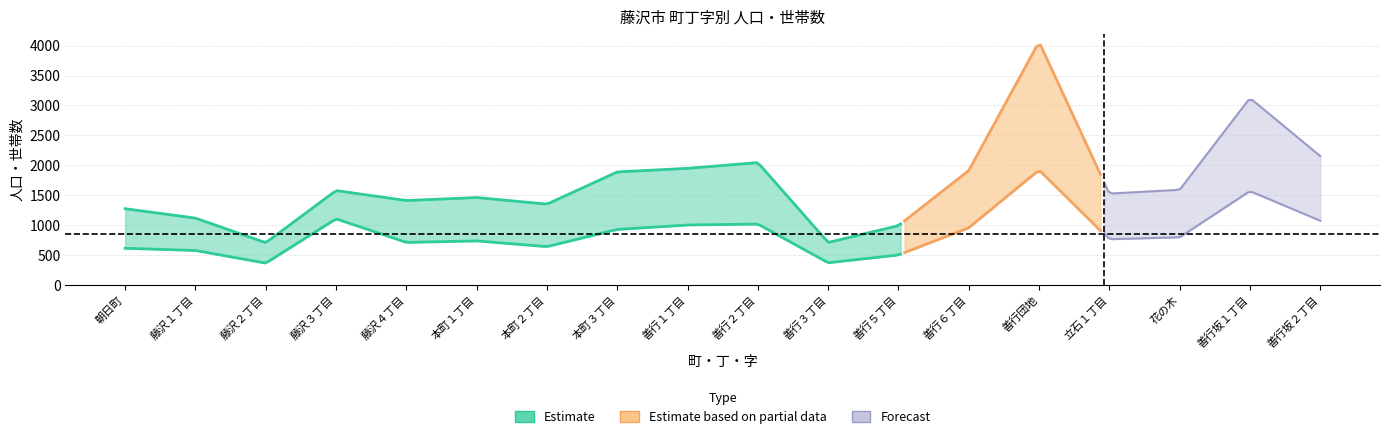

Which label corresponds to the smallest value in the chart?

善行３丁目